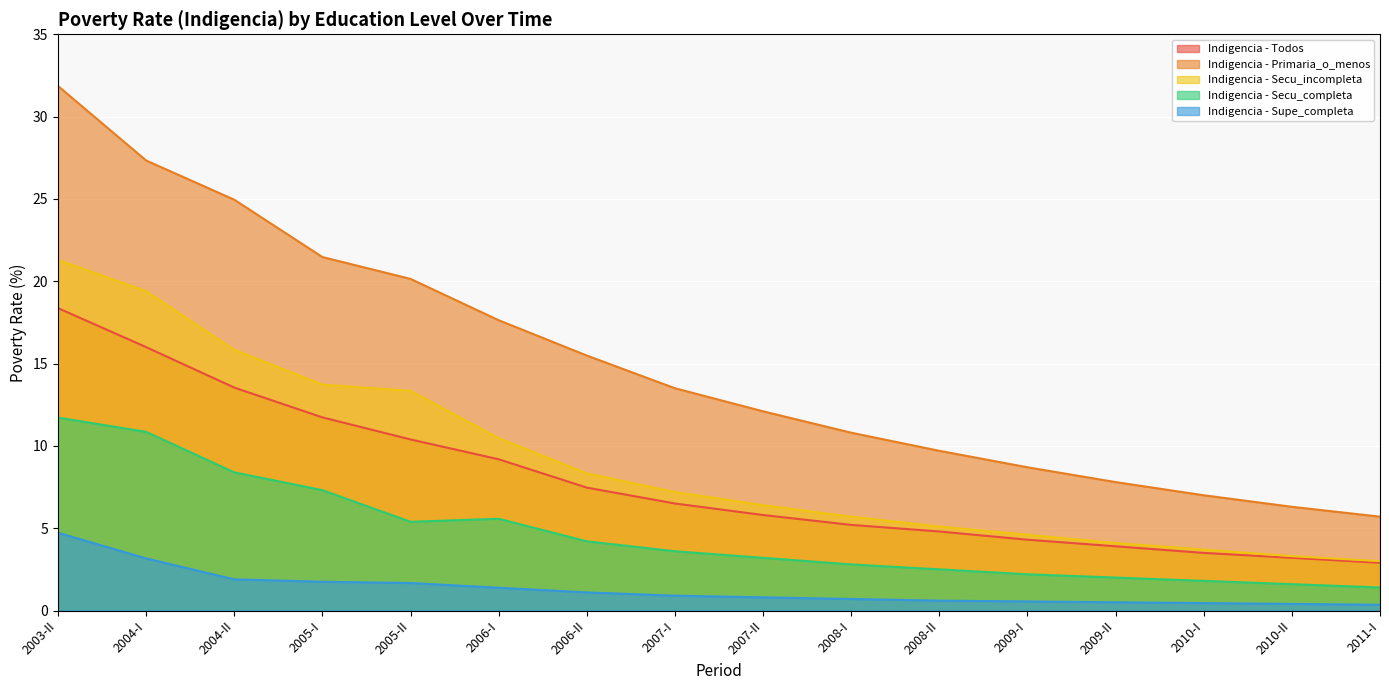

What is the label of the 10th point from the right?

2006-II